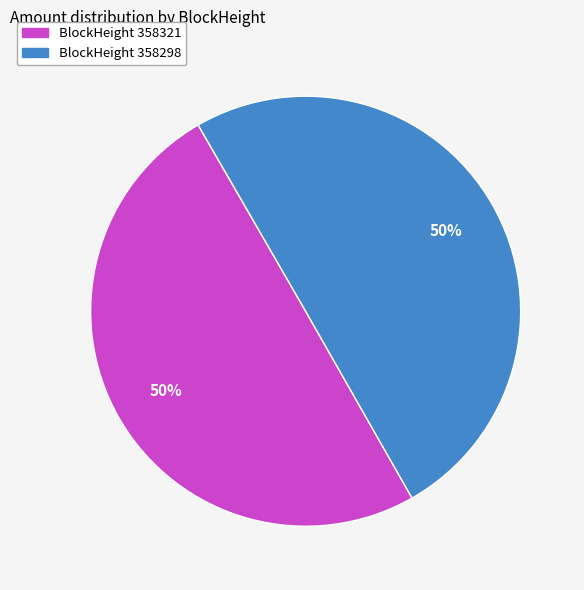

To the nearest percent, what is the average slice percentage?

50%